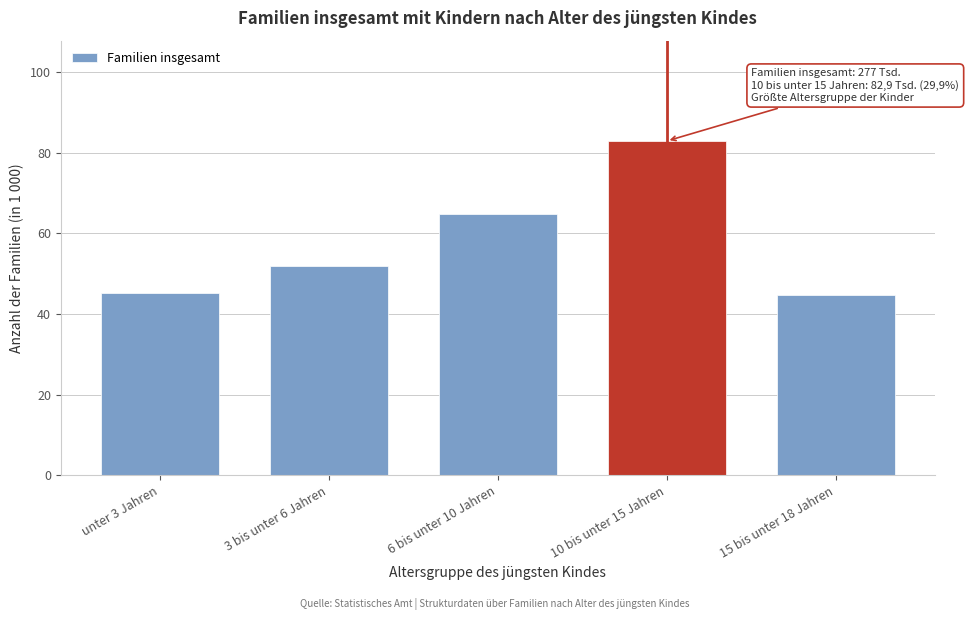

Reading left to right, transcribe all the data shown in this chart.

45.3	51.9	64.8	82.9	44.7